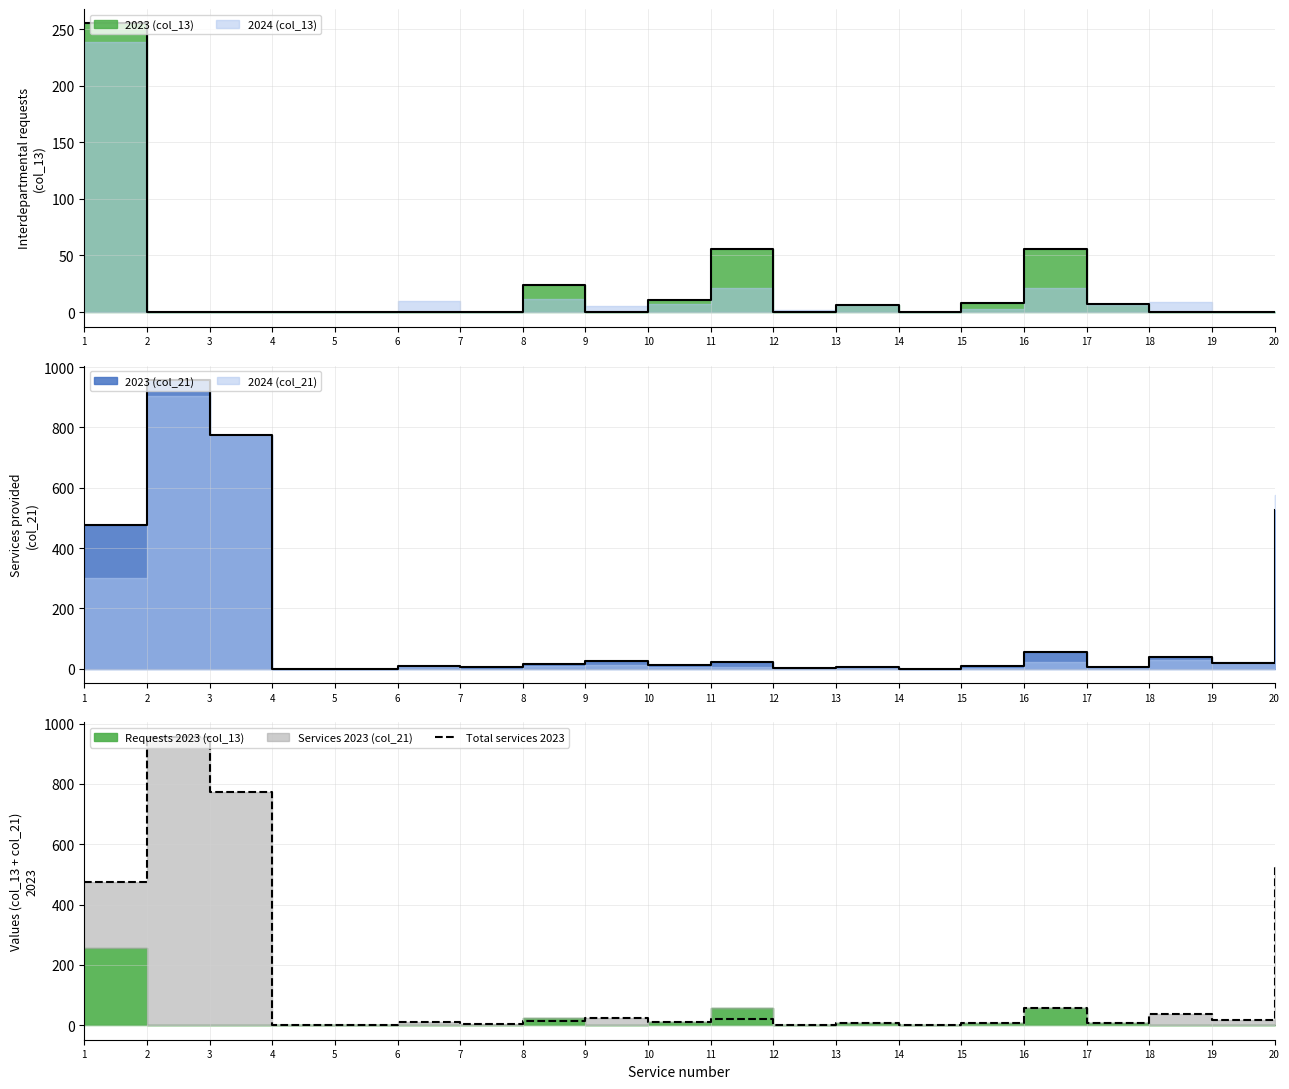

What is the sum of the values at 4 and 9?

24